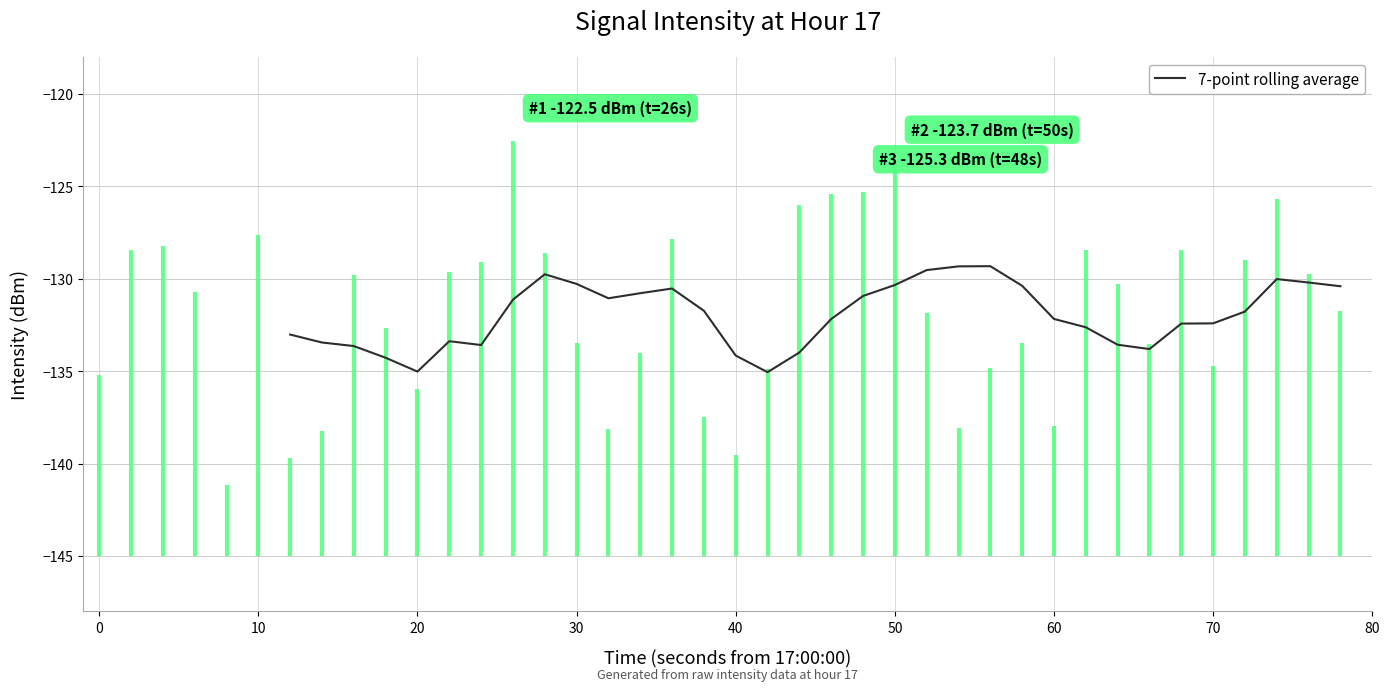

How many lines are shown in the chart?

1